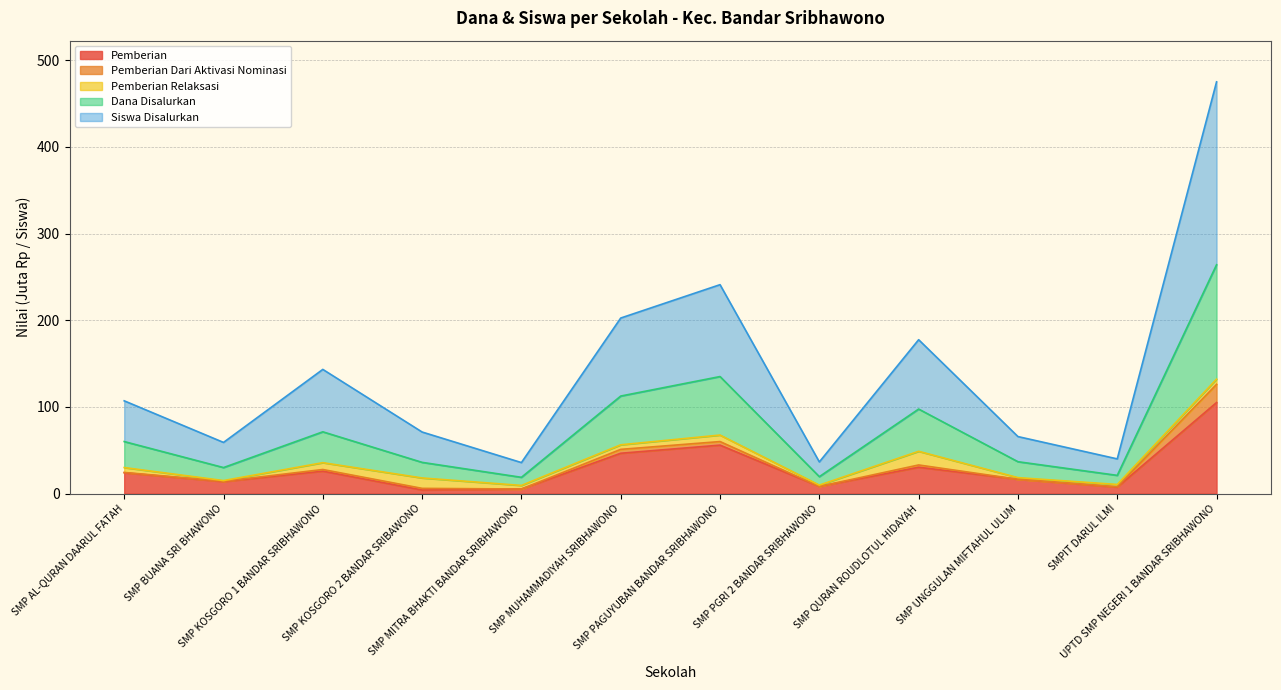

The Dana Disalurkan series shows 10.5 at SMPIT DARUL ILMI. True or false?

True